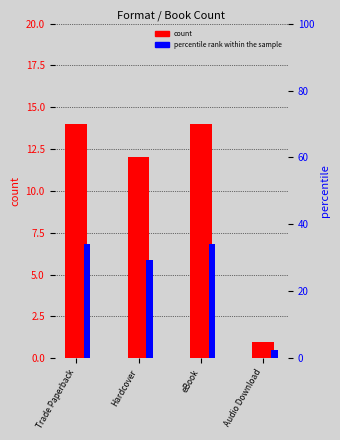

What is the label of the 2nd bar from the right?

eBook